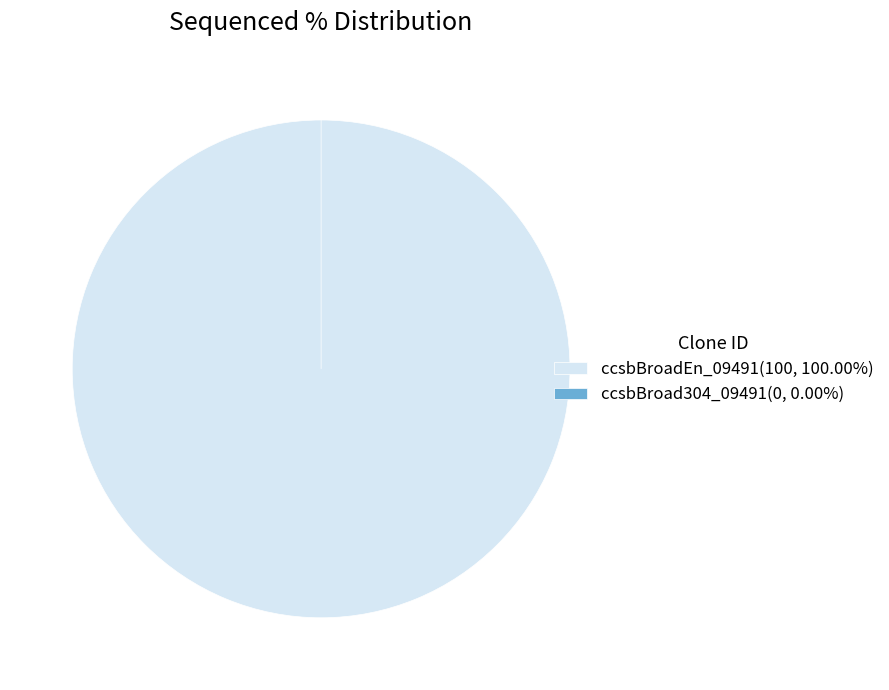

How many segments does this pie chart have?

2